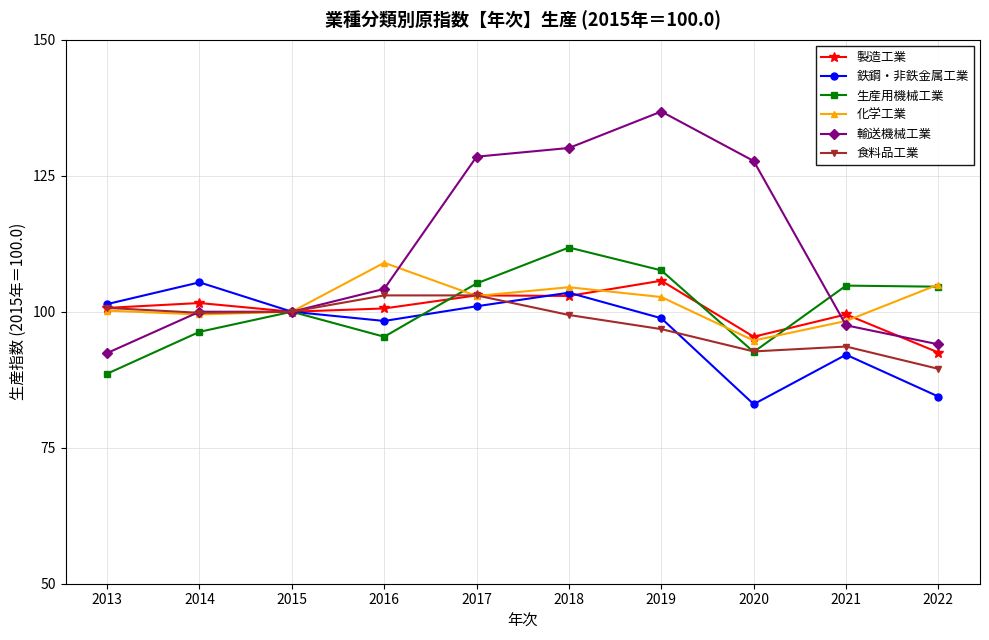

Which series has the largest range (max minus min)?

輸送機械工業